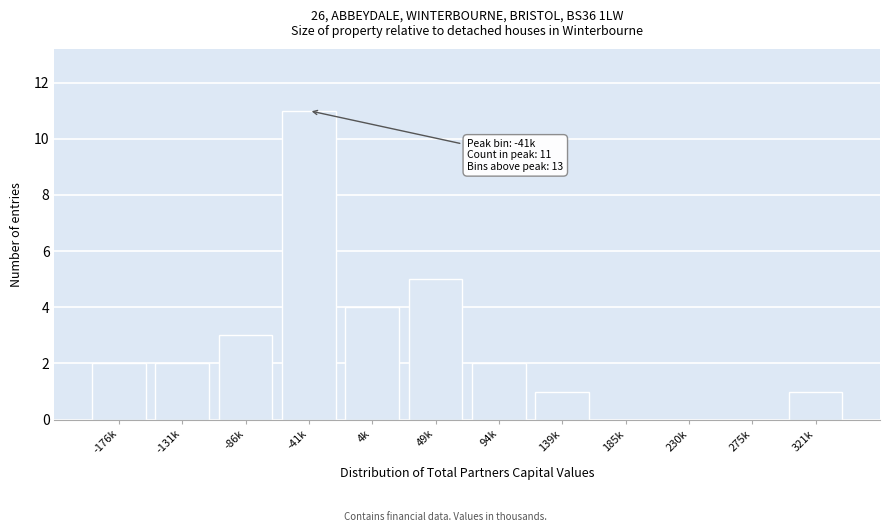

Reading left to right, extract all data points from this chart.

-176k=2	-131k=2	-86k=3	-41k=11	4k=4	49k=5	94k=2	139k=1	185k=0	230k=0	275k=0	321k=1